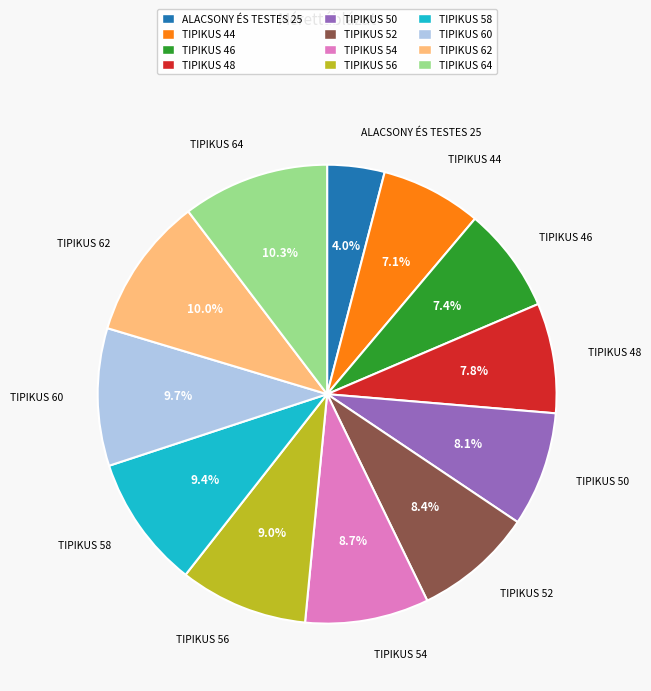

What is the ratio of the value at TIPIKUS 60 to the value at TIPIKUS 58?

1.0